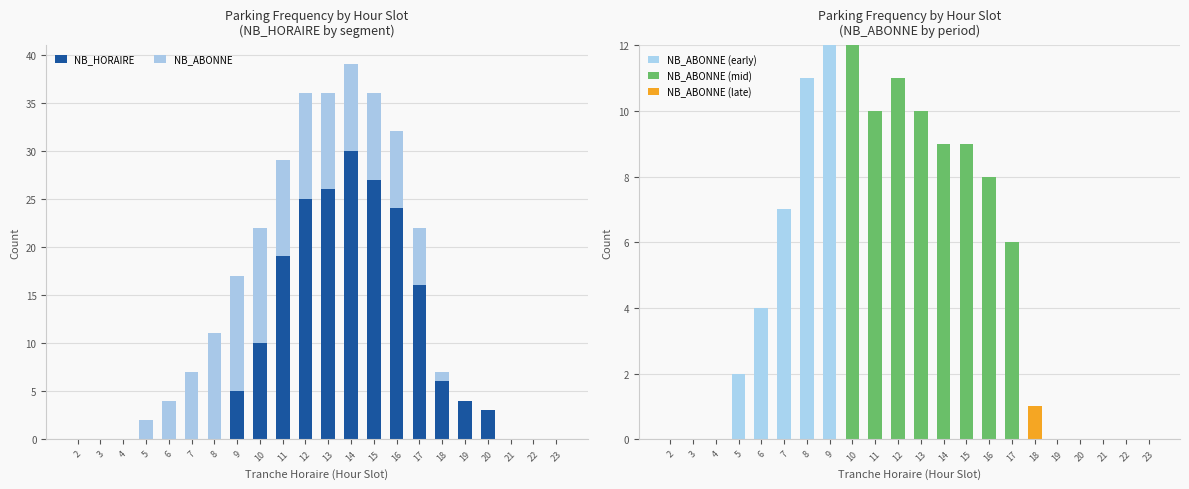

Reading right to left, what are all the values shown in this chart?

NB_HORAIRE: 0	0	0	3	4	6	16	24	27	30	26	25	19	10	5	0	0	0	0	0	0	0
NB_ABONNE: 0	0	0	0	0	1	6	8	9	9	10	11	10	12	12	11	7	4	2	0	0	0
NB_ABONNE (early): 0	0	0	0	0	0	0	0	0	0	0	0	0	0	12	11	7	4	2	0	0	0
NB_ABONNE (mid): 0	0	0	0	0	0	6	8	9	9	10	11	10	12	0	0	0	0	0	0	0	0
NB_ABONNE (late): 0	0	0	0	0	1	0	0	0	0	0	0	0	0	0	0	0	0	0	0	0	0